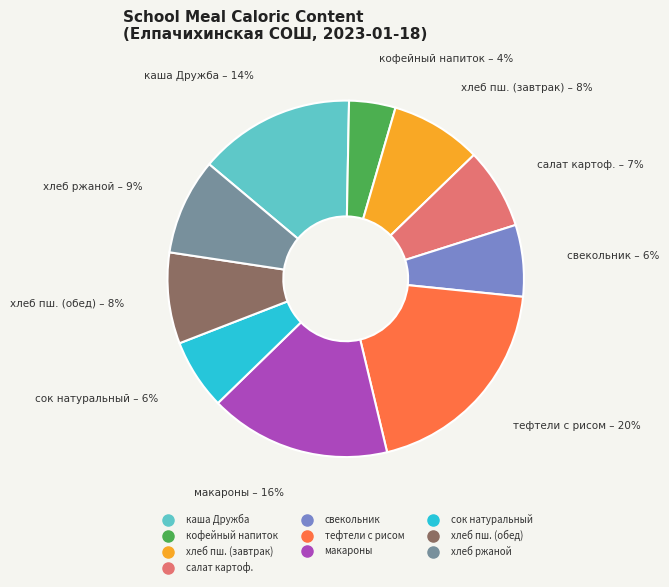

Is there any slice that represents more than half of the pie?

No